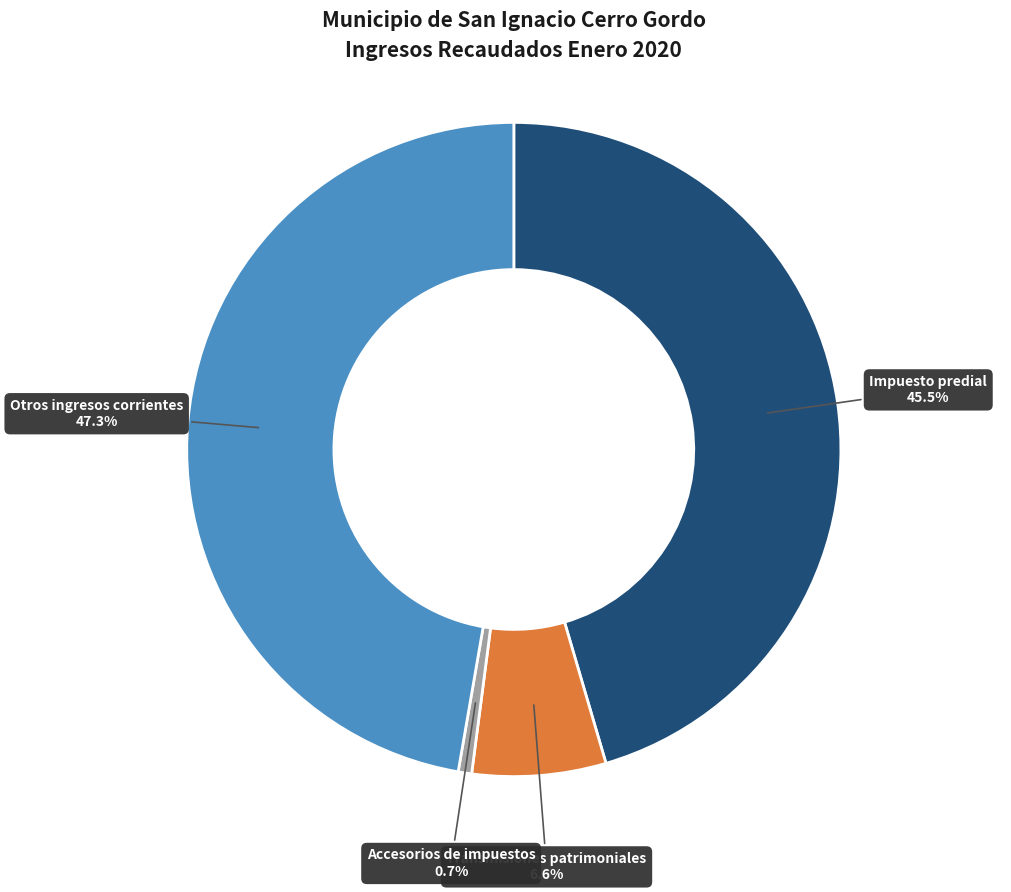

Is there a majority slice in this chart?

No